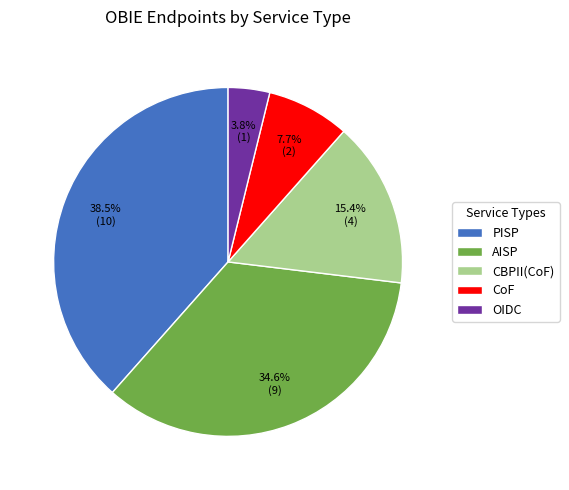

Count the number of slices in the pie.

5